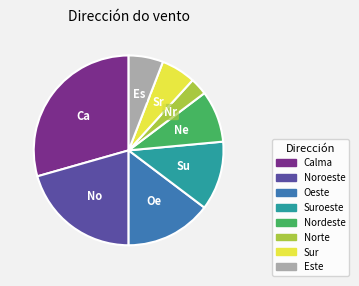

Does any single category account for the majority?

No